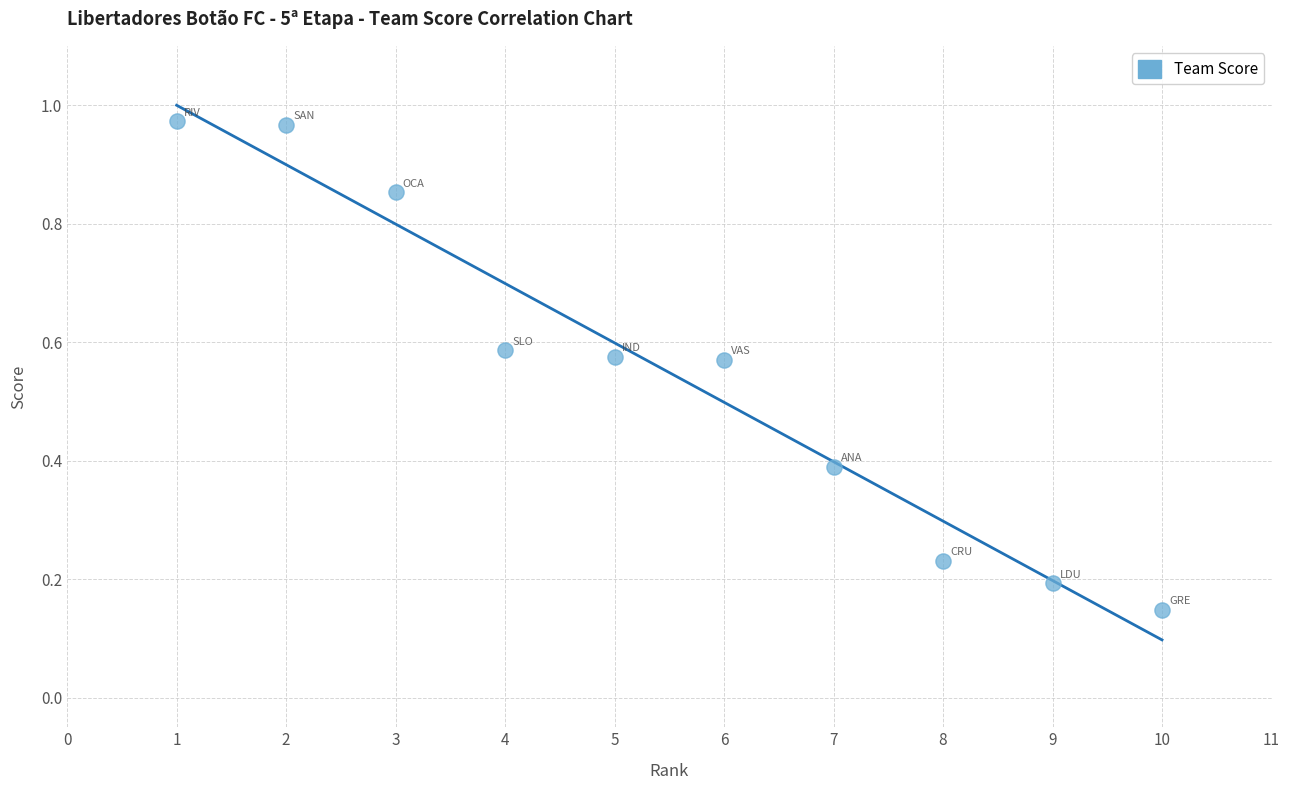

What is the range of Y values (max minus min)?

0.8